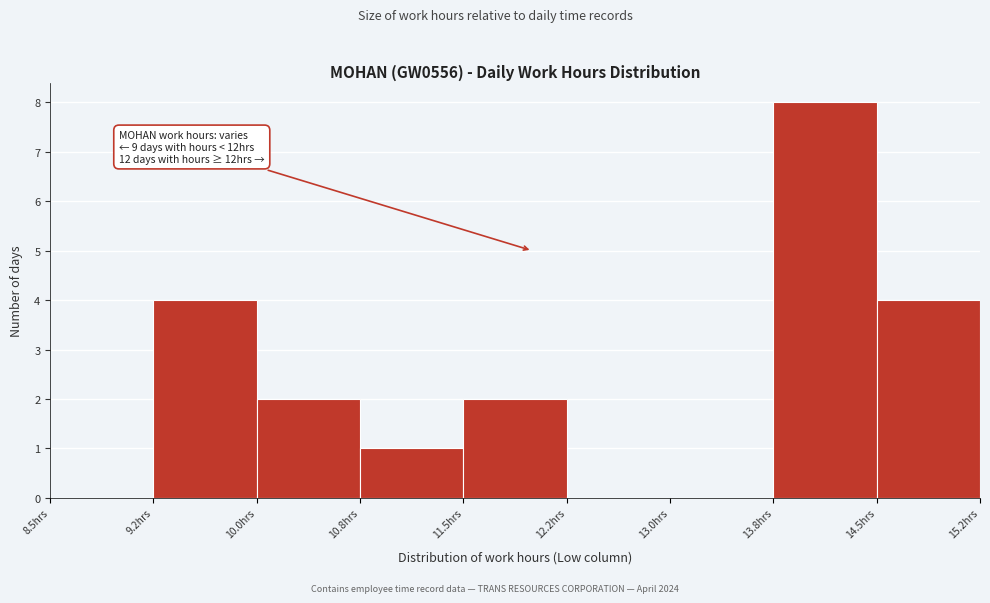

Which range on the x-axis has the tallest bar?

13.75 to 14.50